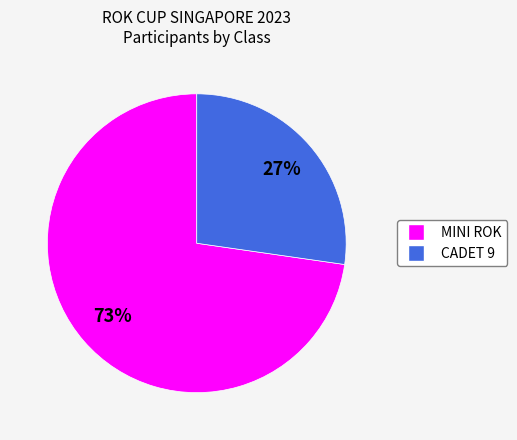

The CADET 9 slice represents 27% of the pie. True or false?

True